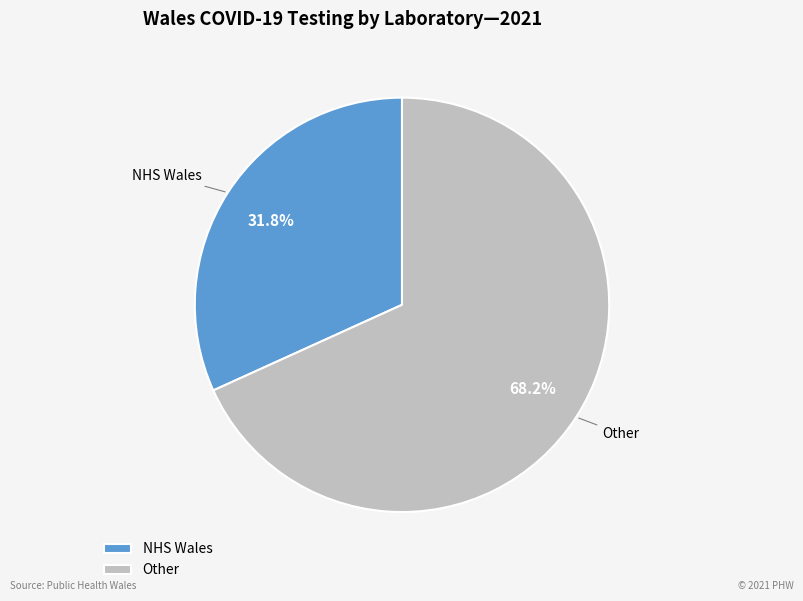

Is there a majority slice in this chart?

Yes